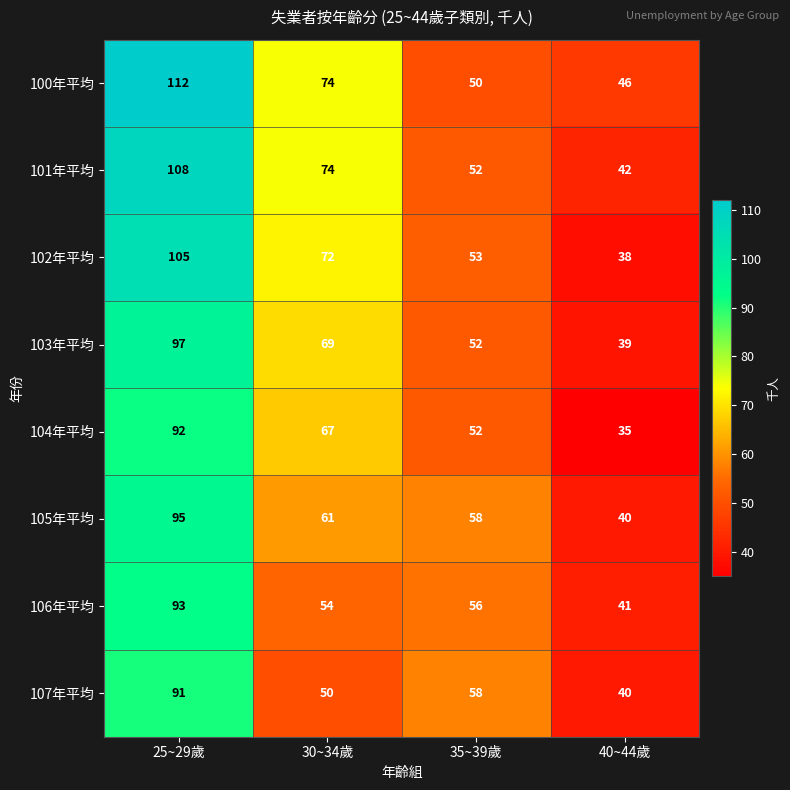

List the series in order of their peak value, lowest first.

107年平均, 104年平均, 106年平均, 105年平均, 103年平均, 102年平均, 101年平均, 100年平均